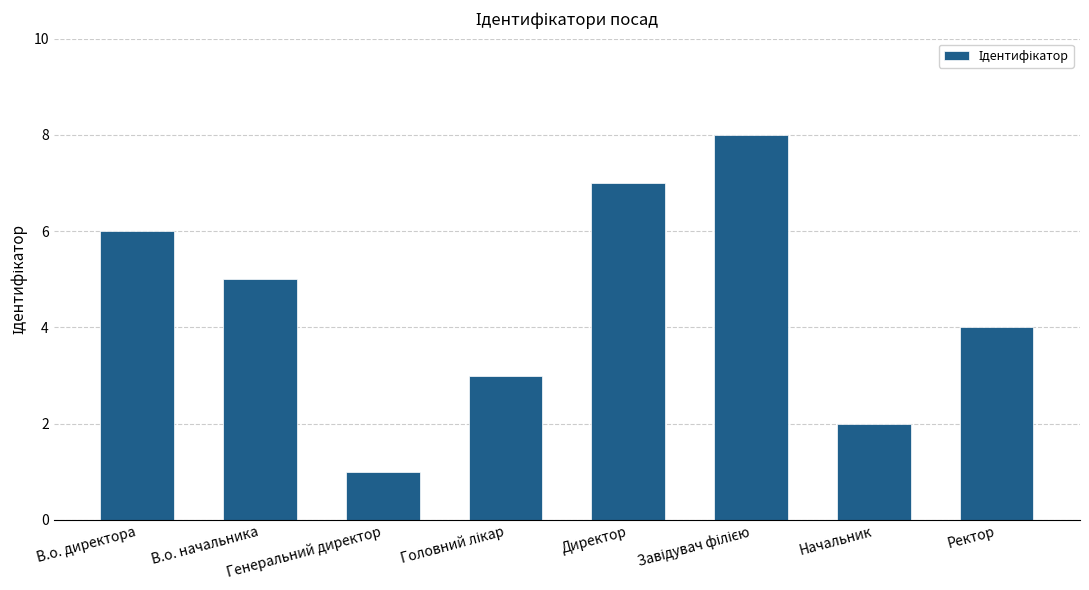

Count the values in the range 3 to 7.

5